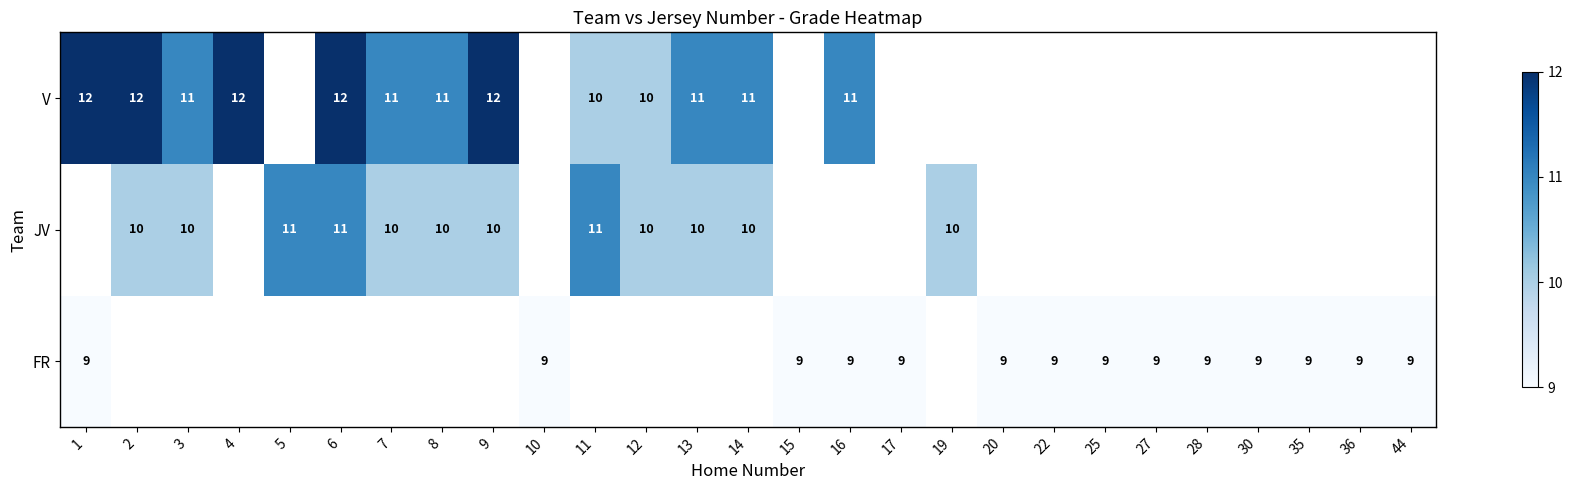

The V series shows 11 at 7. True or false?

True